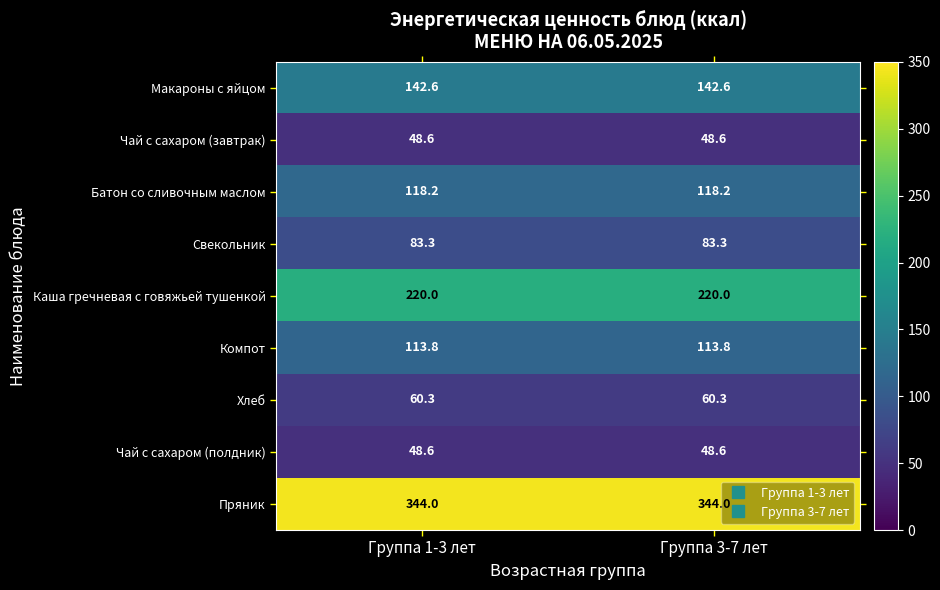

At how many categories does at least one series exceed 217?

2